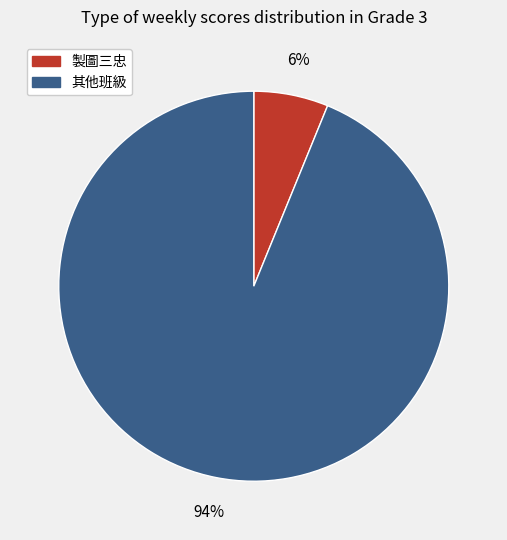

How many slices are in this pie chart?

2